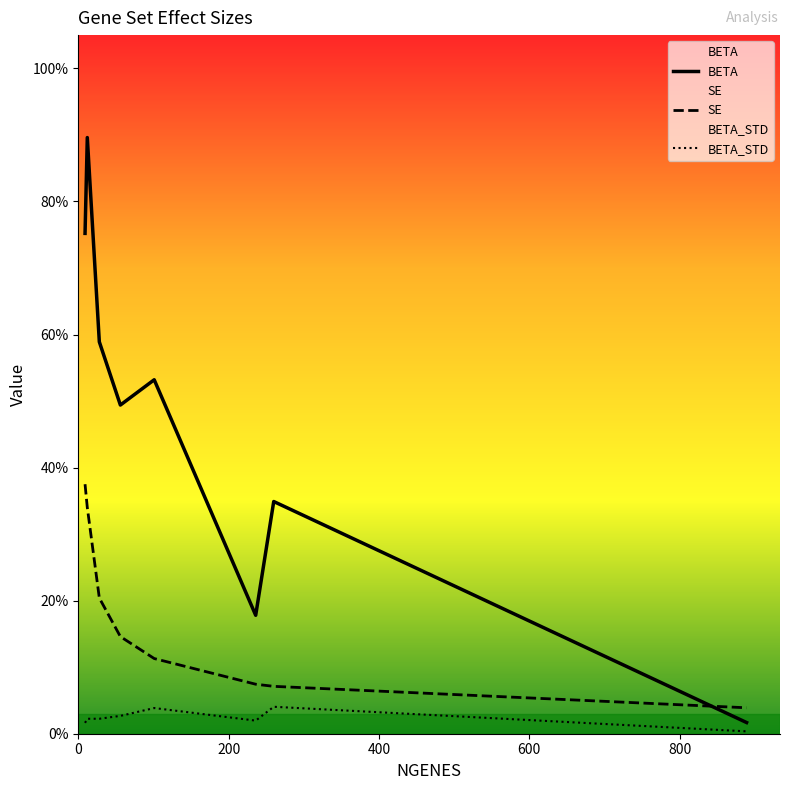

In BETA_STD, how many points are higher than both neighbors (excluding endpoints)?

2